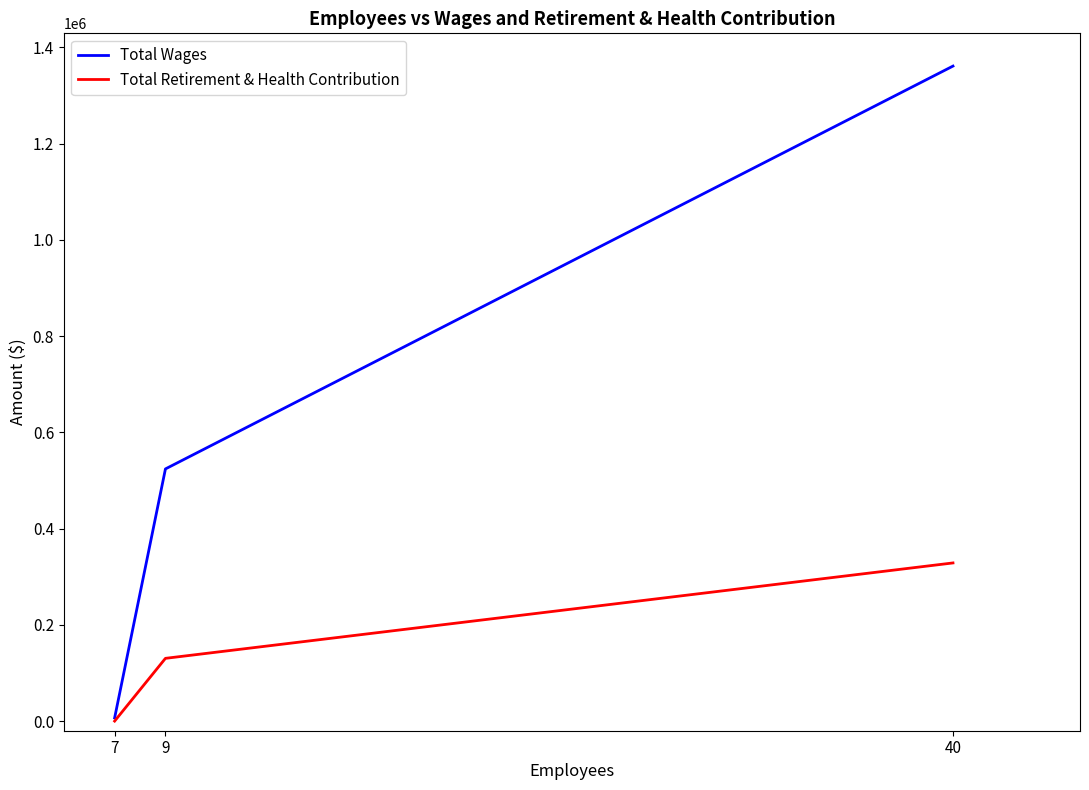

Rank the series by their average value, from lowest to highest.

Total Retirement & Health Contribution, Total Wages